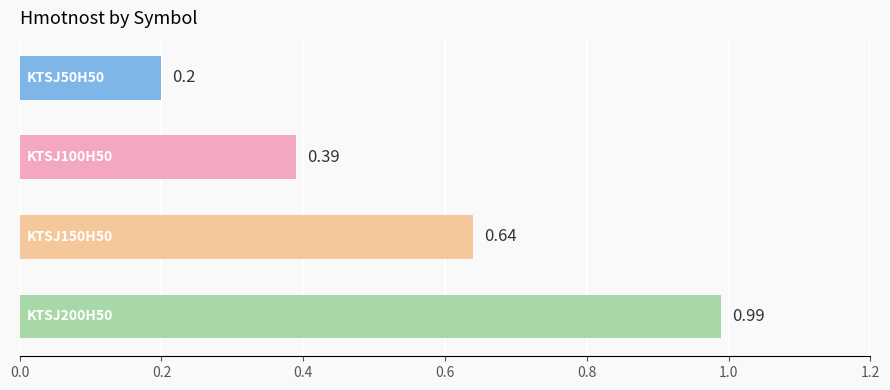

What is the difference between the maximum and minimum values?

0.8